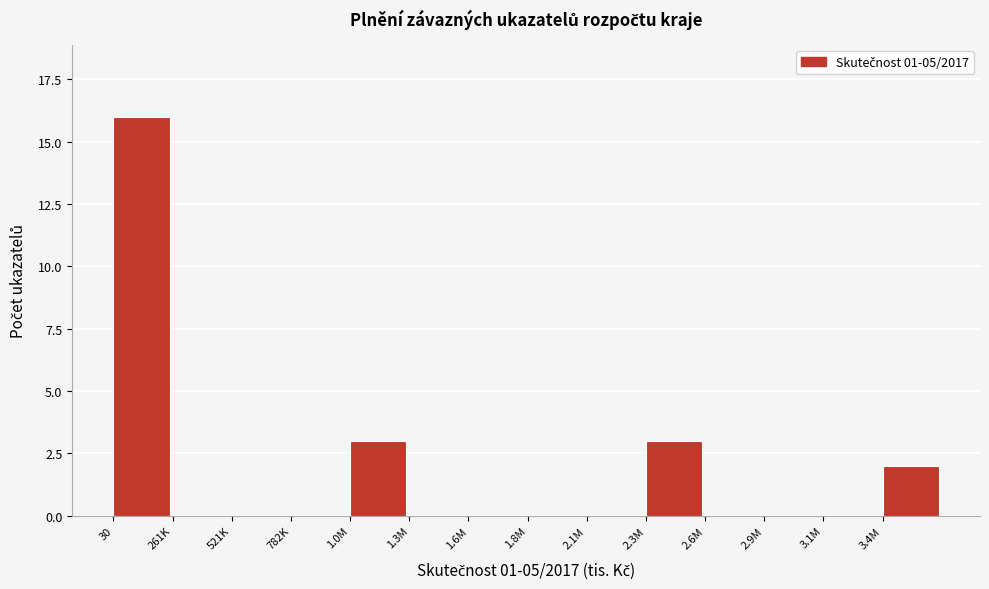

Reading left to right, extract all data points from this chart.

30=16	261K=0	521K=0	782K=0	1.0M=3	1.3M=0	1.6M=0	1.8M=0	2.1M=0	2.3M=3	2.6M=0	2.9M=0	3.1M=0	3.4M=2